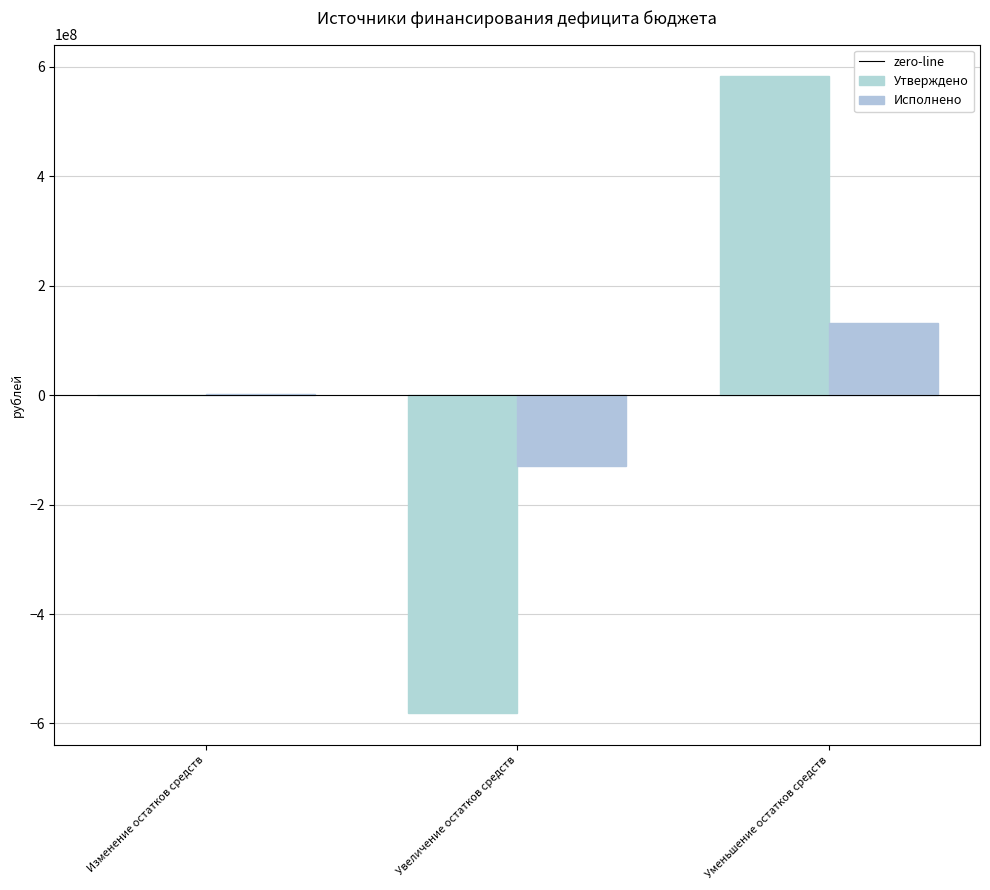

Reading left to right, transcribe all the data shown in this chart.

Утверждено: 887656.7	-581628125.3	582515782.0
Исполнено: 2954339.9	-129176148.1	132130488.1